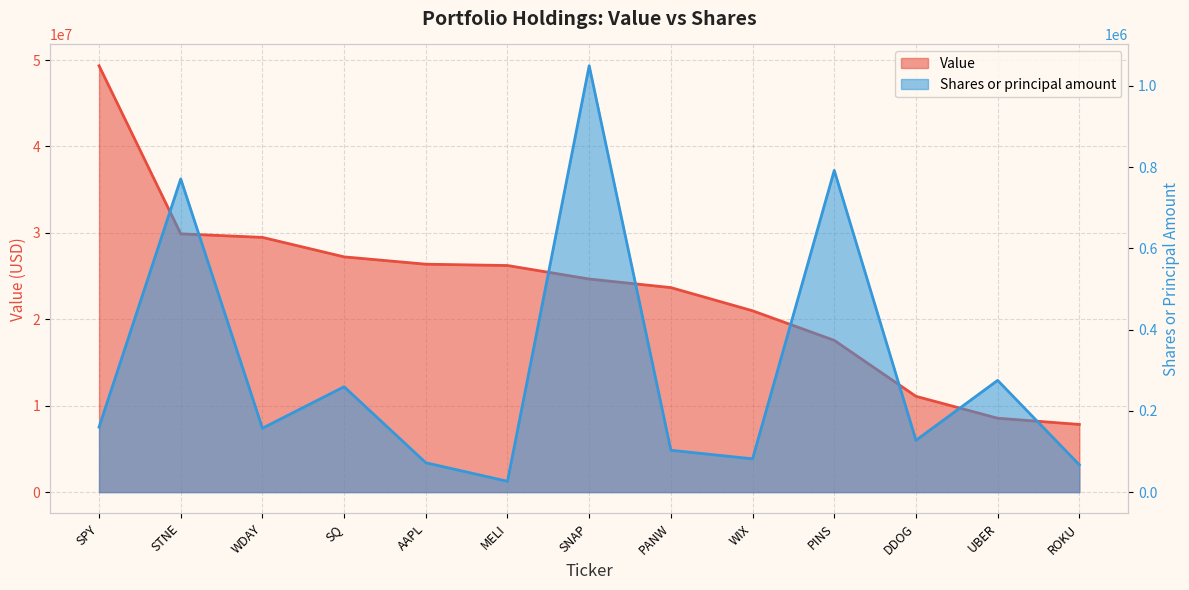

How many values in the Shares or principal amount series exceed 157332?

6